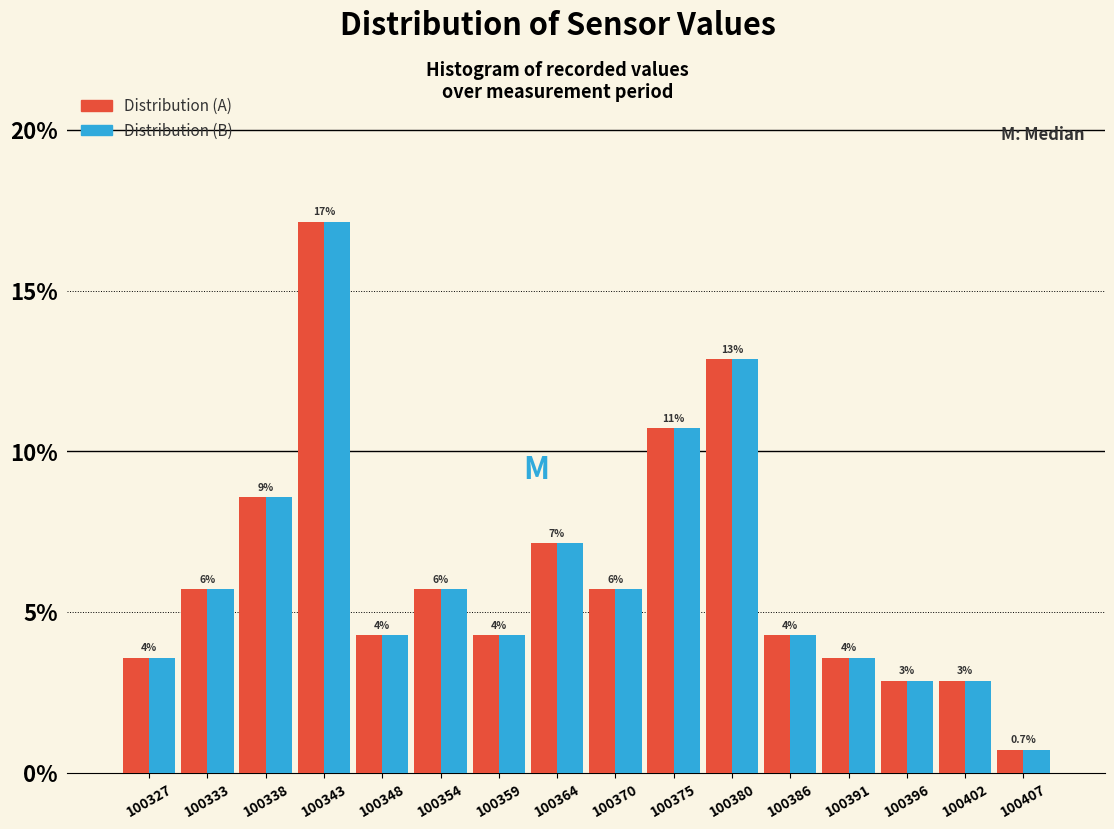

What are all the series names shown in the legend?

Distribution (A), Distribution (B)